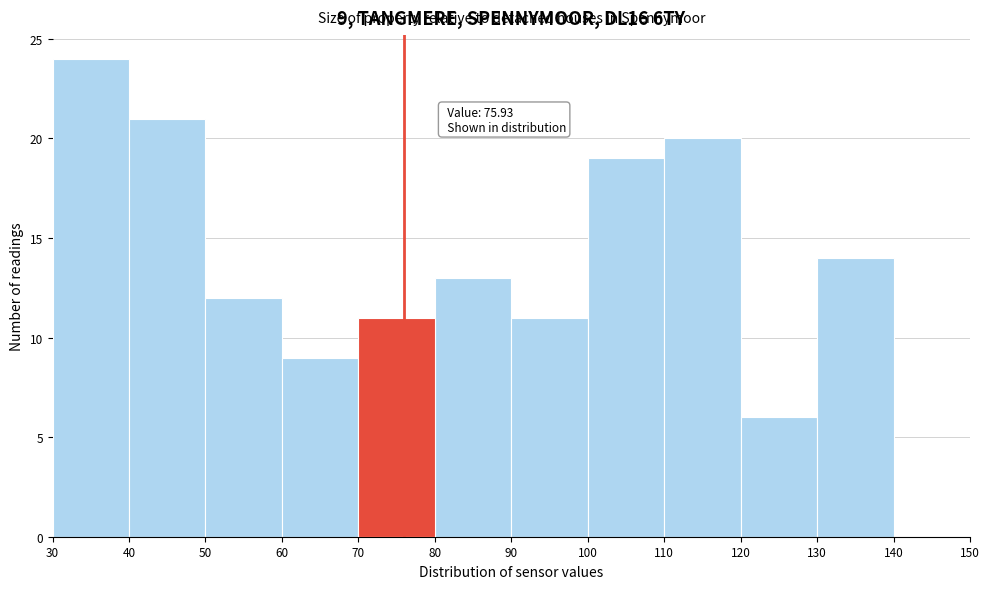

Which range on the x-axis has the tallest bar?

30 to 40